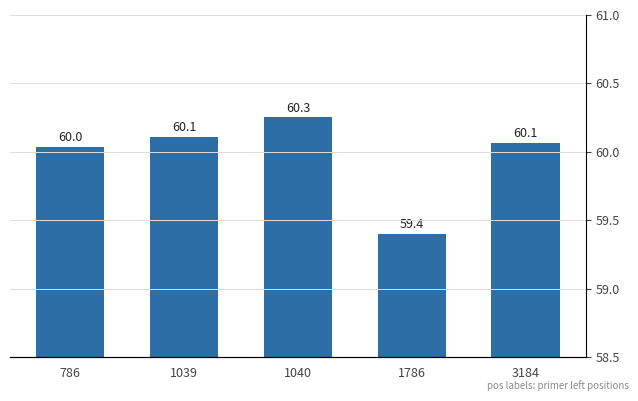

Count the number of data series in this chart.

1